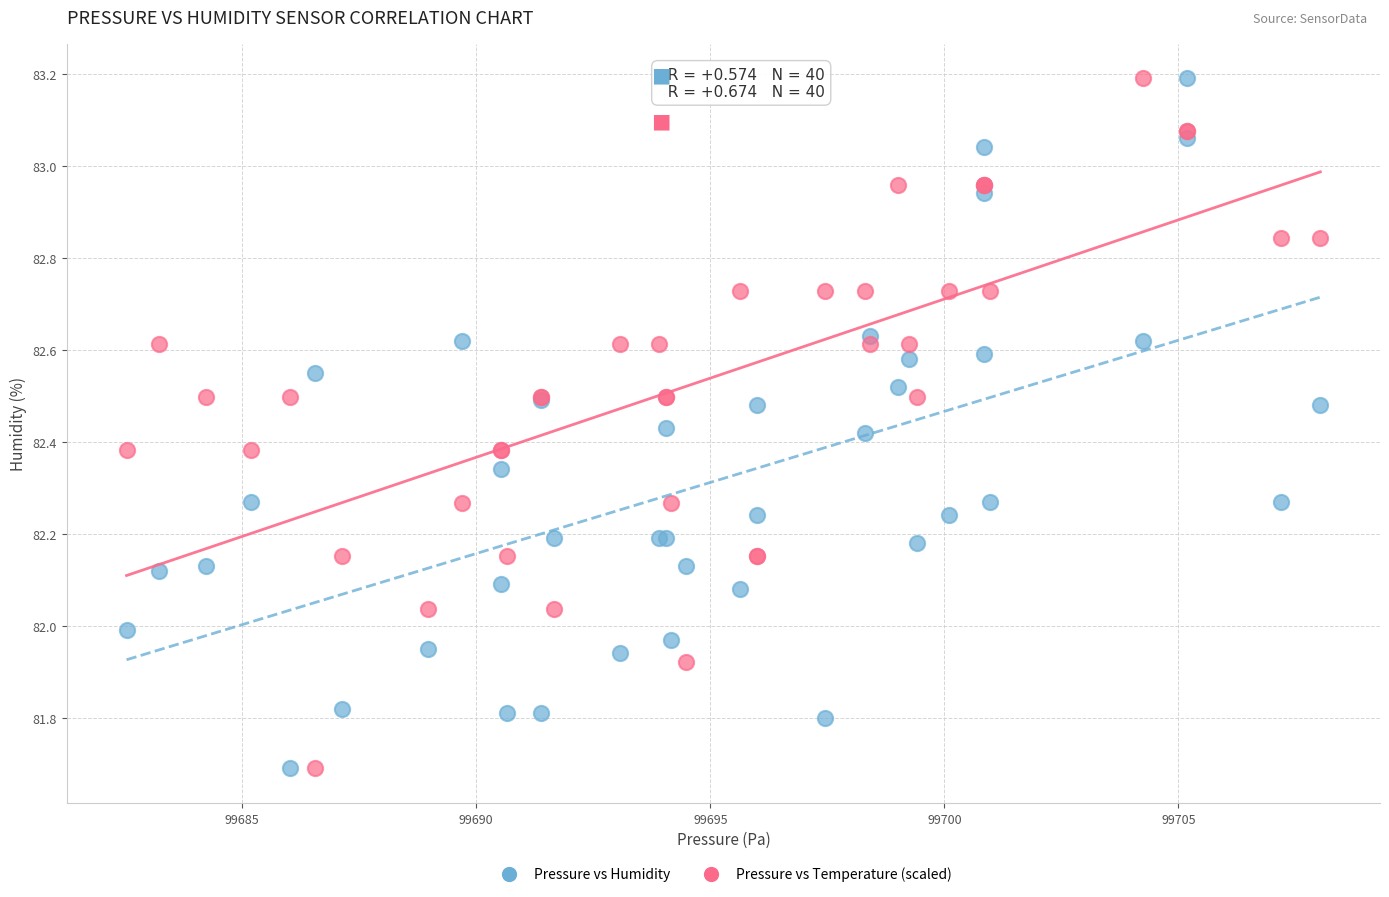

What is the X range (max minus min) for the scatter plot?

25.5